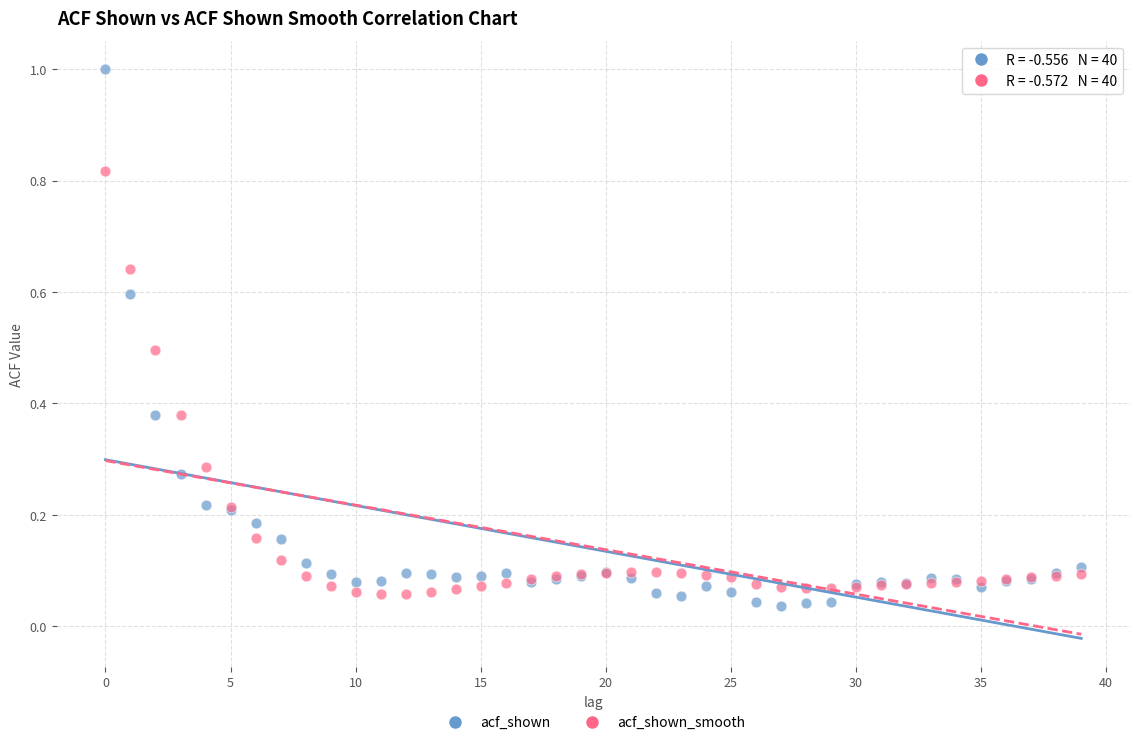

Which series has the largest Y range (max minus min)?

acf_shown